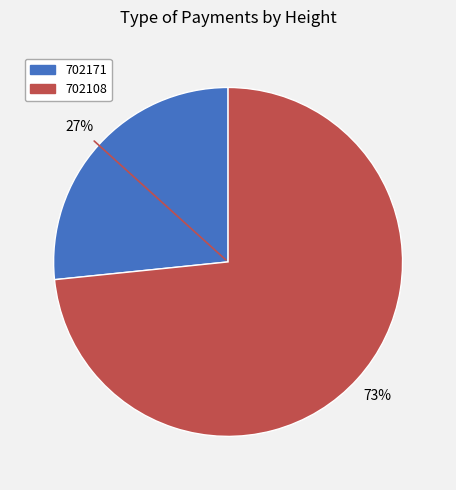

Which has a higher value, 702171 or 702108?

702108